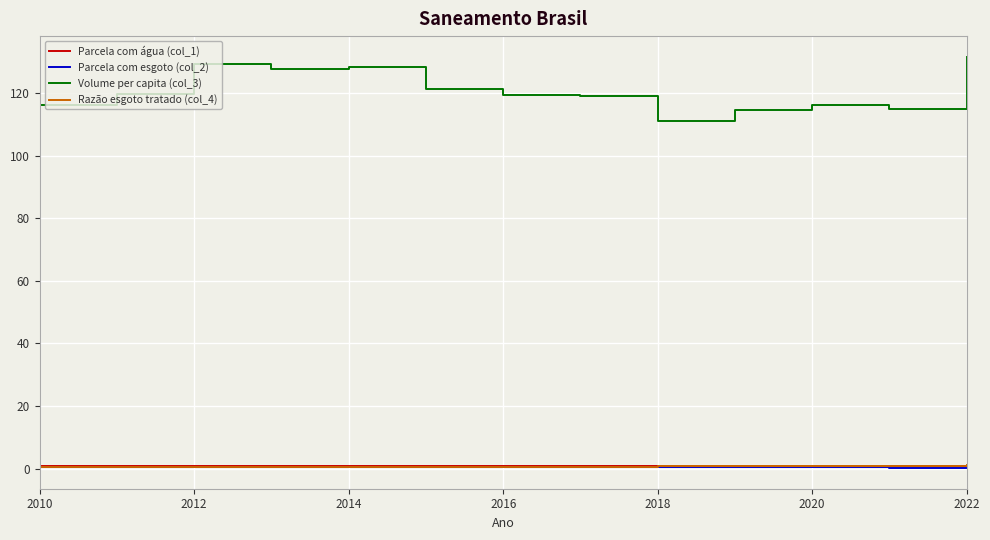

True or false: Razão esgoto tratado (col_4) and Volume per capita (col_3) intersect in this chart.

False